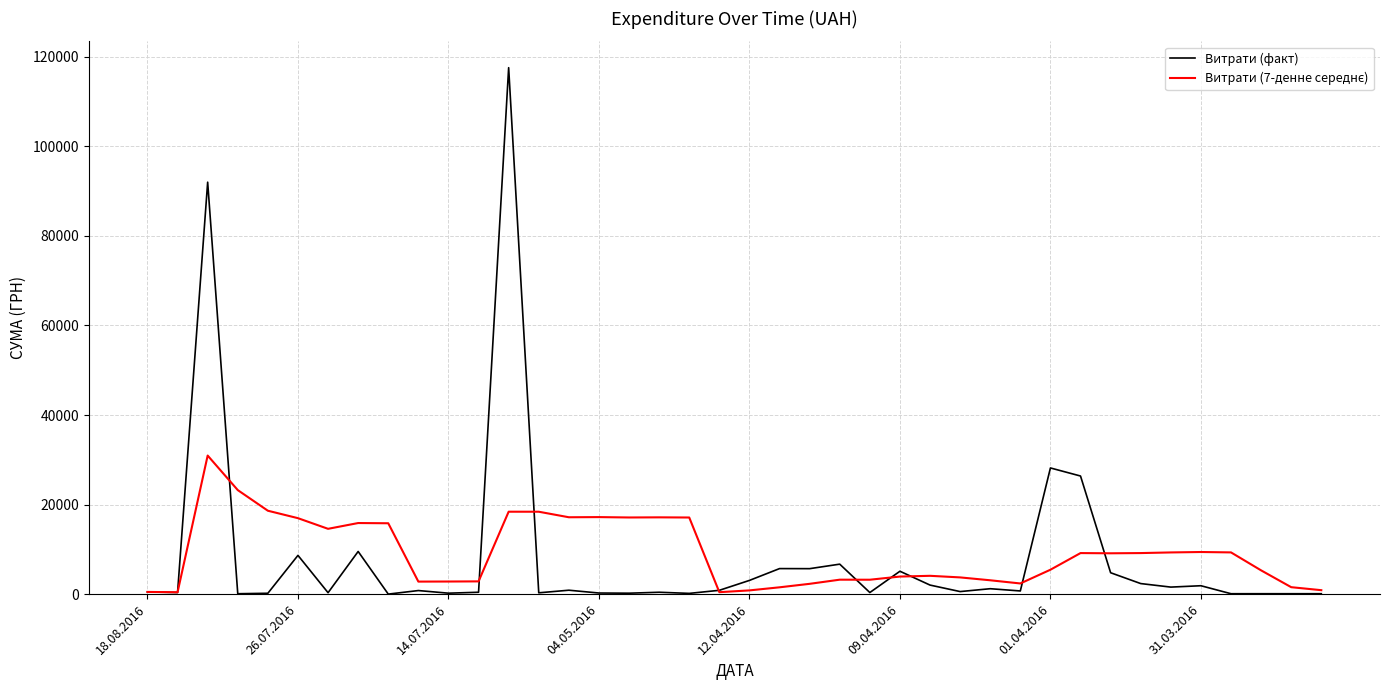

Which series has the widest spread of values?

Витрати (факт)